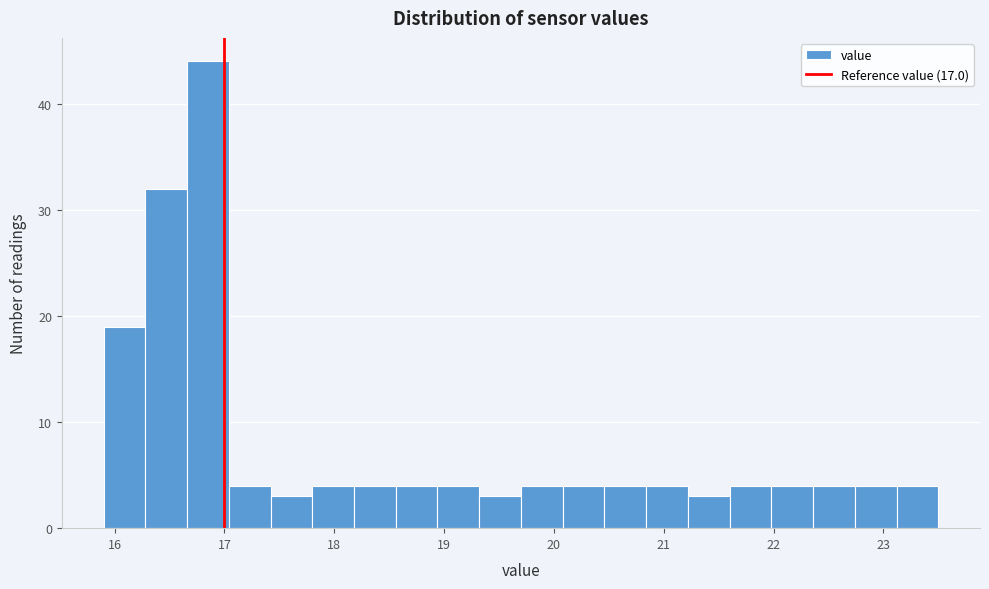

Read against the x-axis, roughly where is the centre of the tallest bar?

16.9